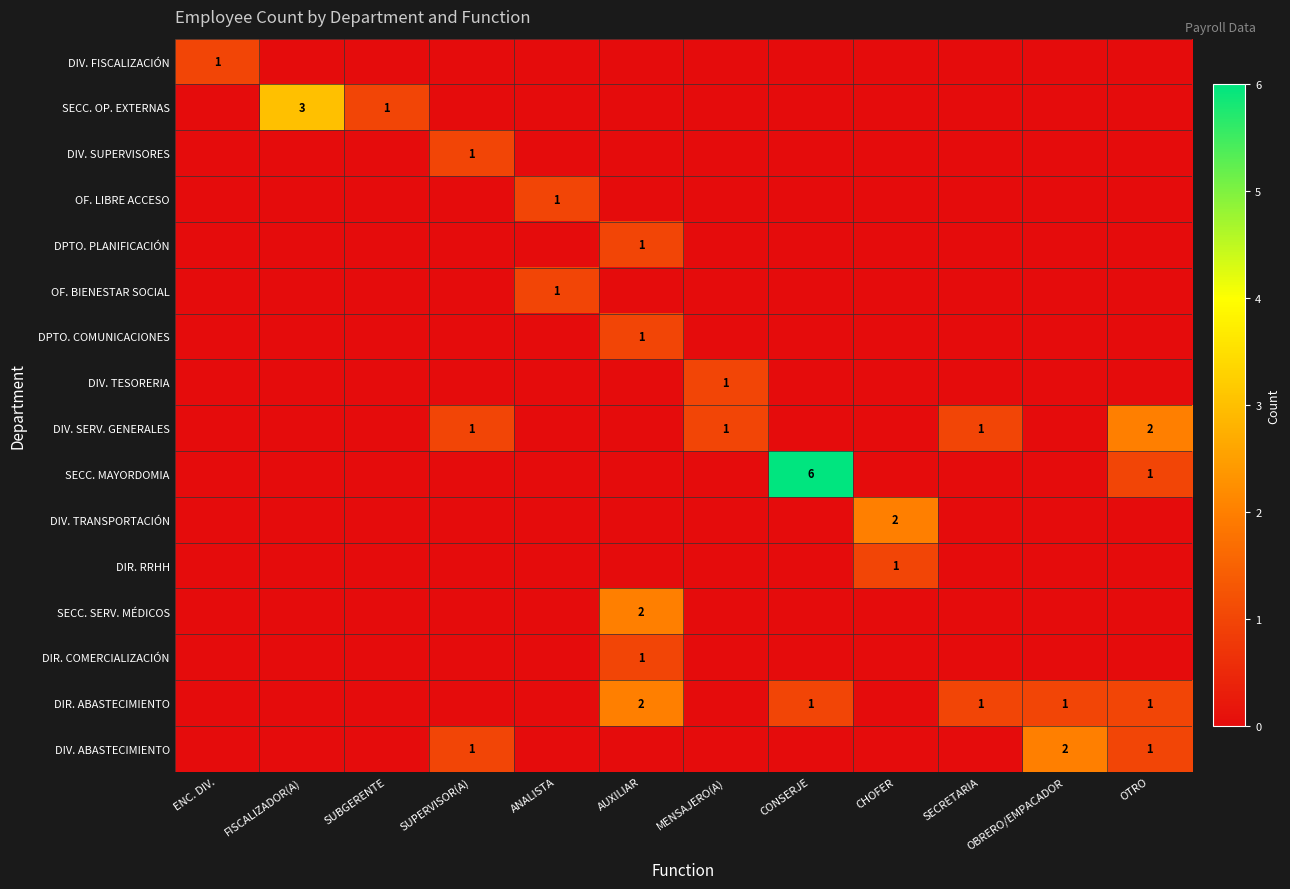

How many DIR. ABASTECIMIENTO values are between 0 and 1?

11